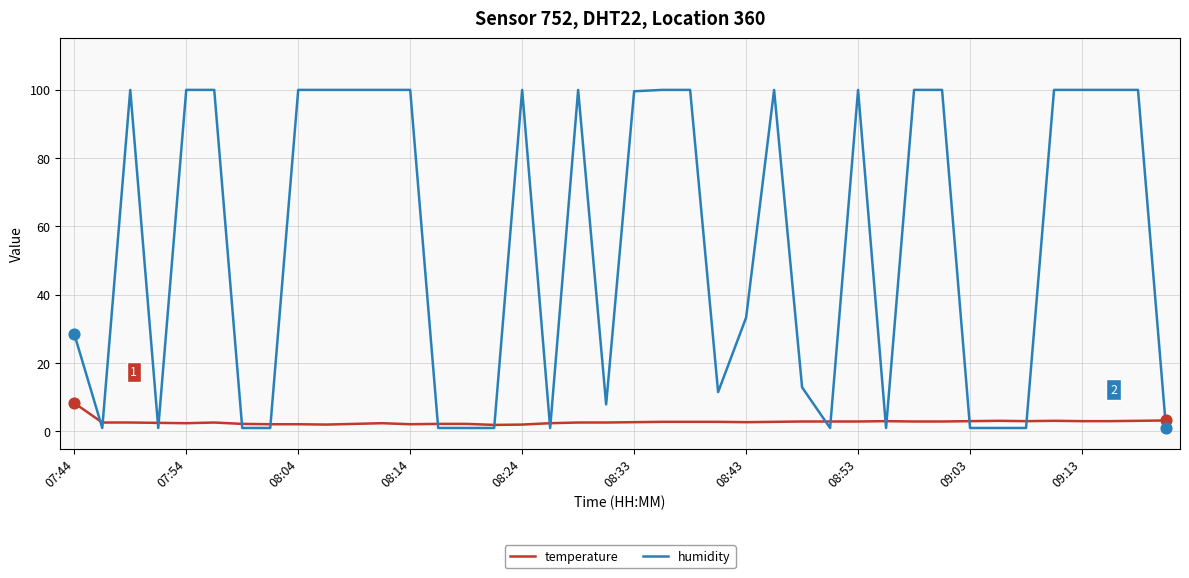

What are all the series names shown in the legend?

temperature, humidity